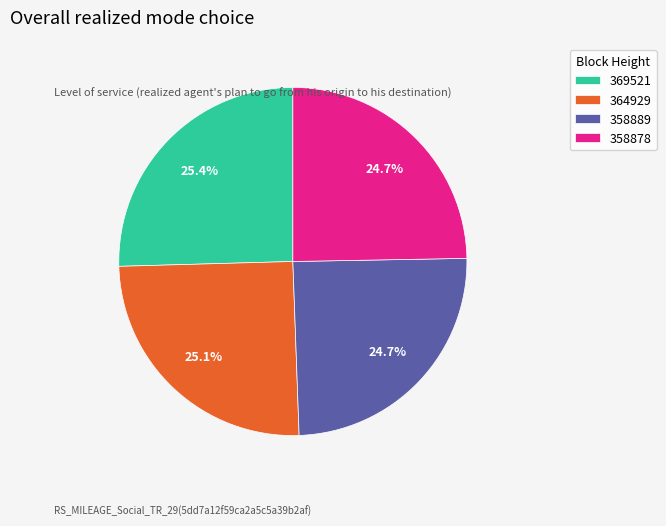

Which has a higher value, 358889 or 369521?

369521